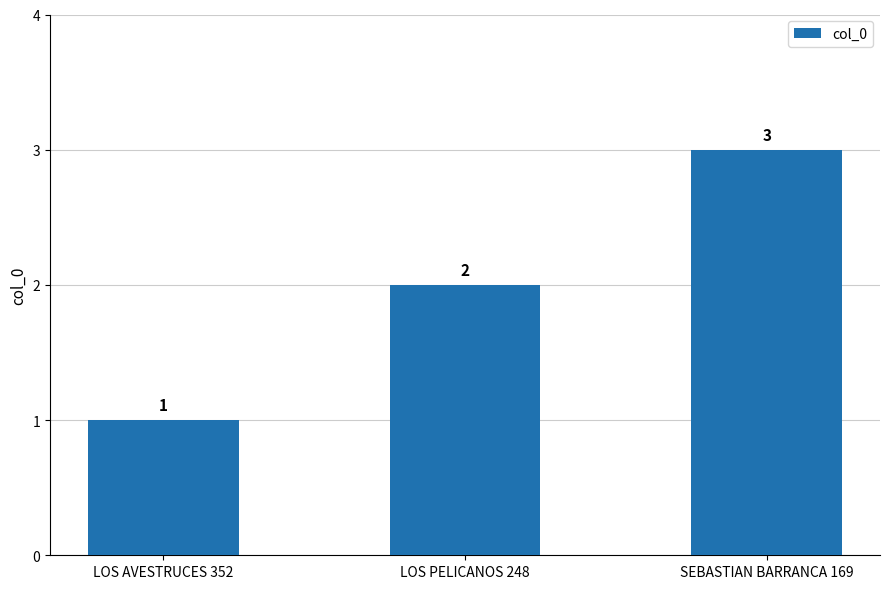

True or false: the data shows 1 at LOS PELICANOS 248.

False